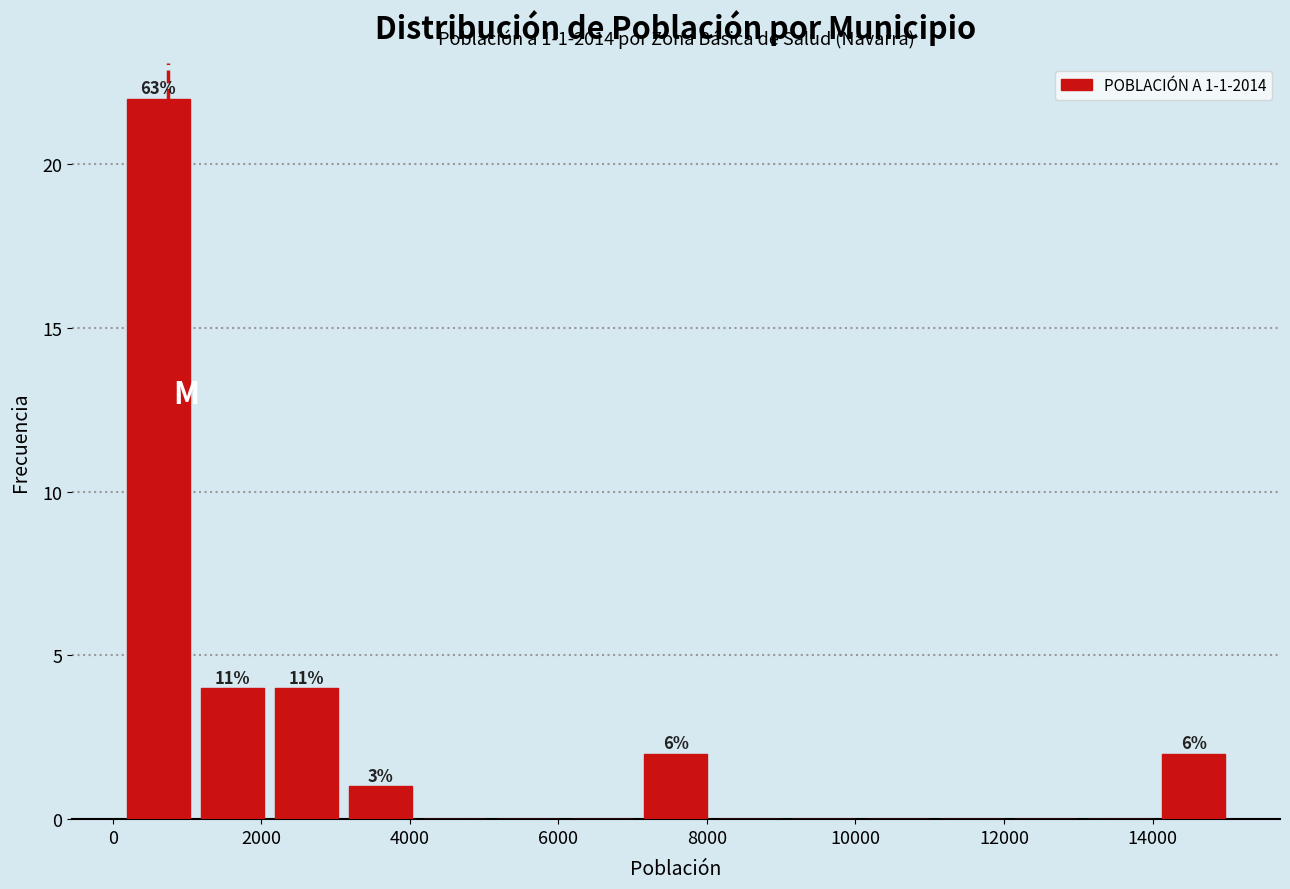

Over which range of the x-axis is the bar tallest?

200 to 1200